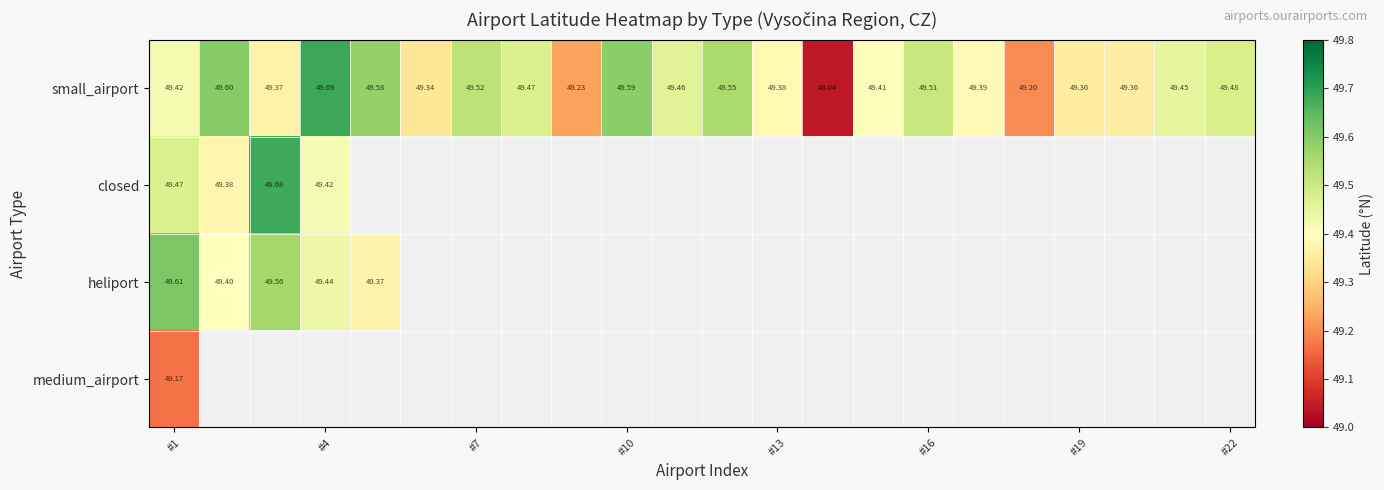

What is the smallest value displayed?

49.0